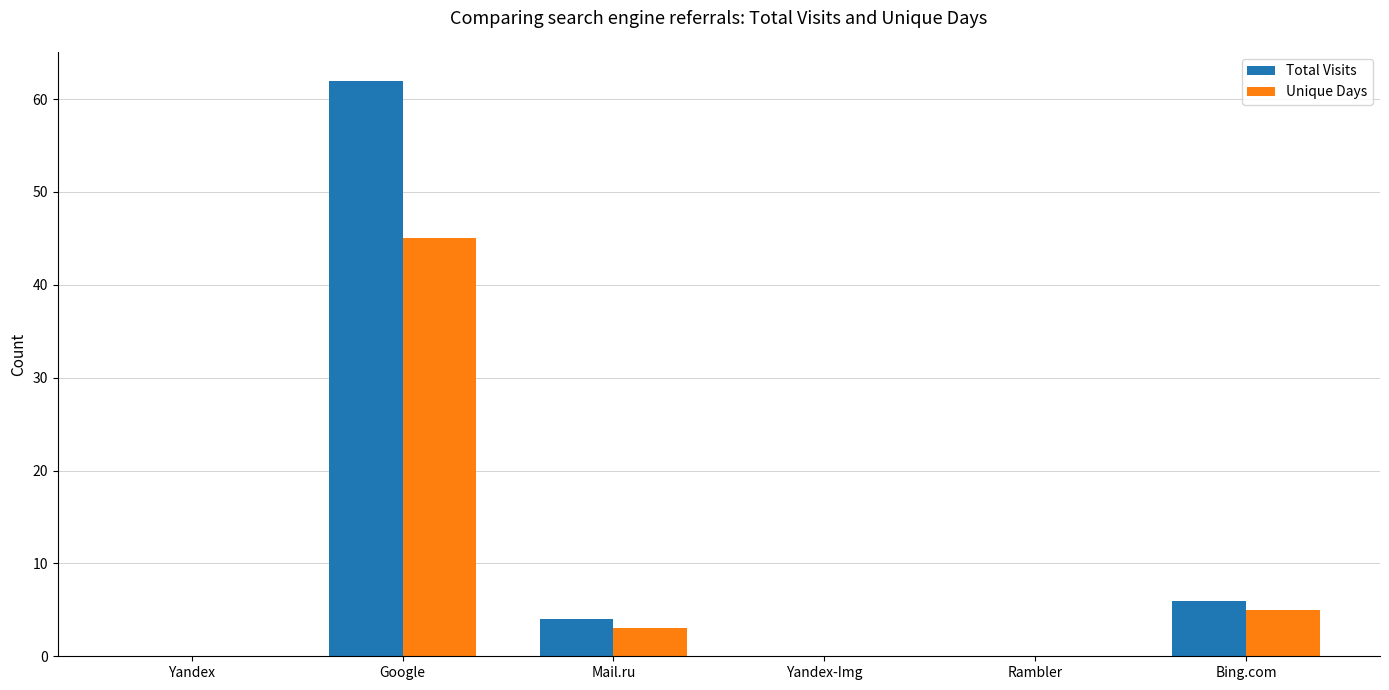

How many groups of bars are there?

6